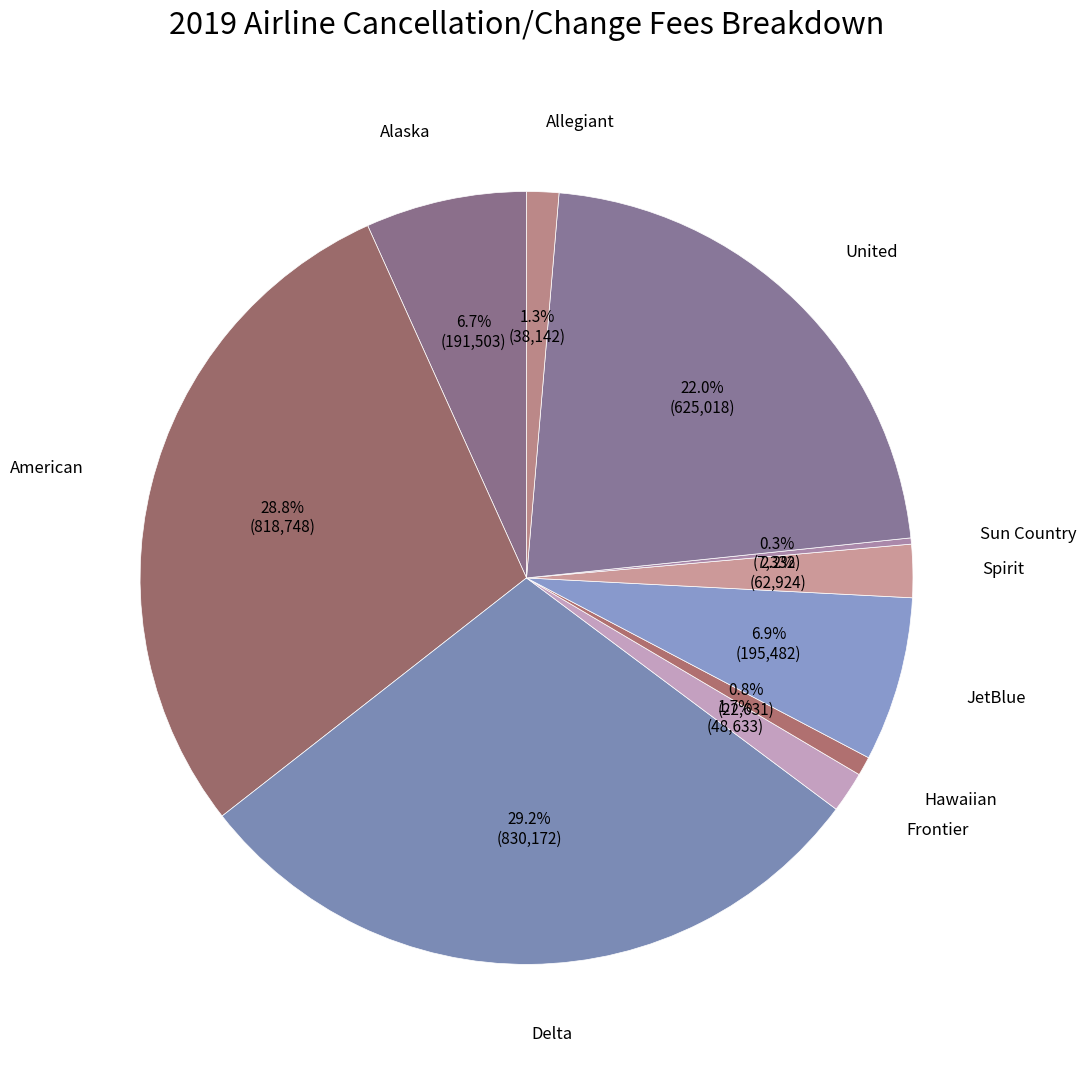

Rank the categories by value from lowest to highest.

Sun Country, Hawaiian, Allegiant, Frontier, Spirit, Alaska, JetBlue, United, American, Delta